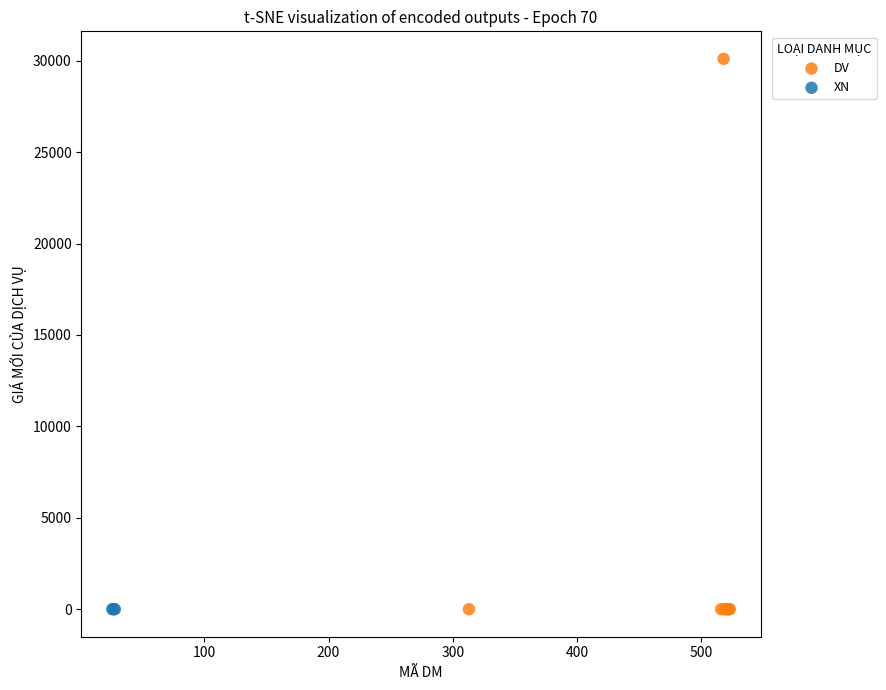

Which series contains the highest Y value?

DV